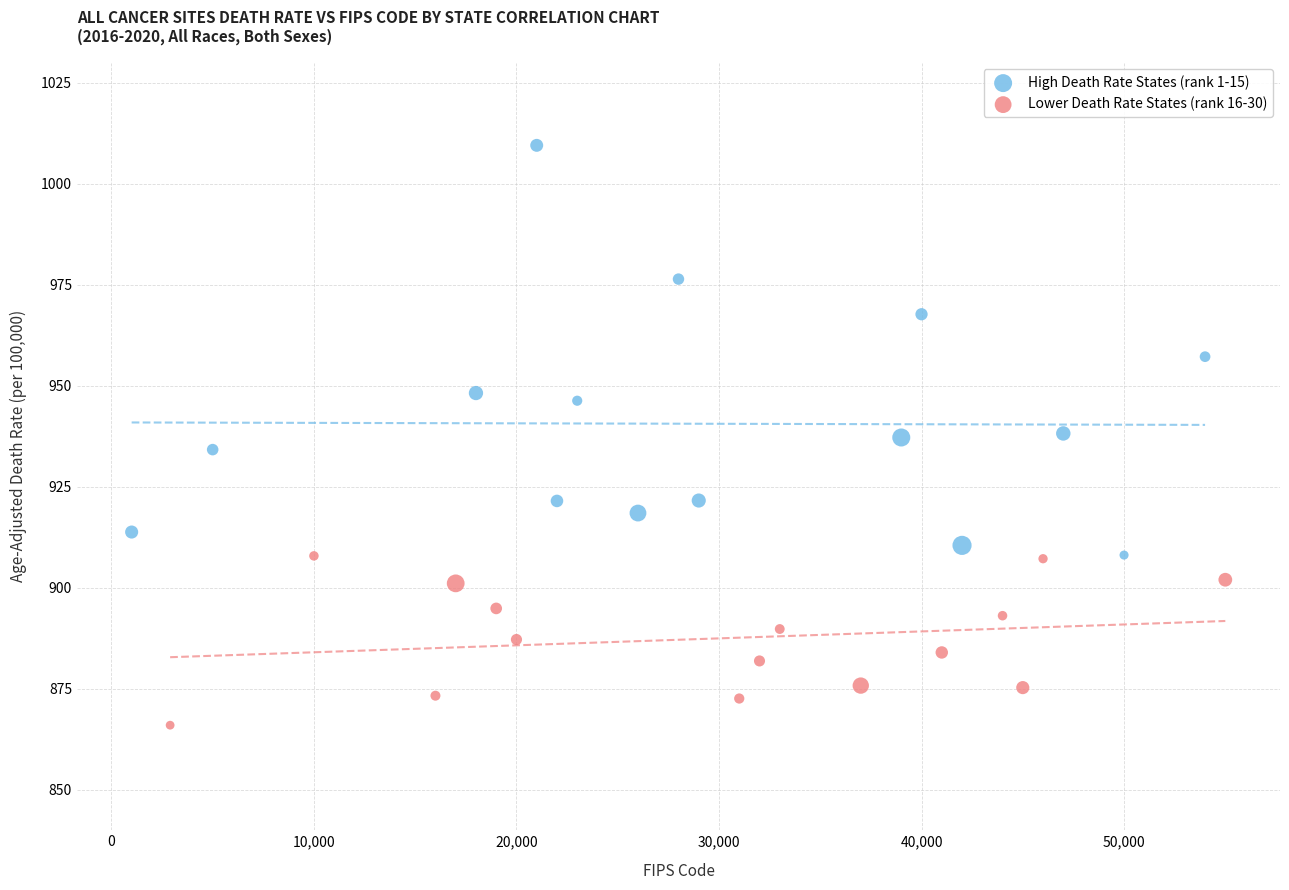

Which series reaches the minimum Y coordinate?

Lower Death Rate States (rank 16-30)